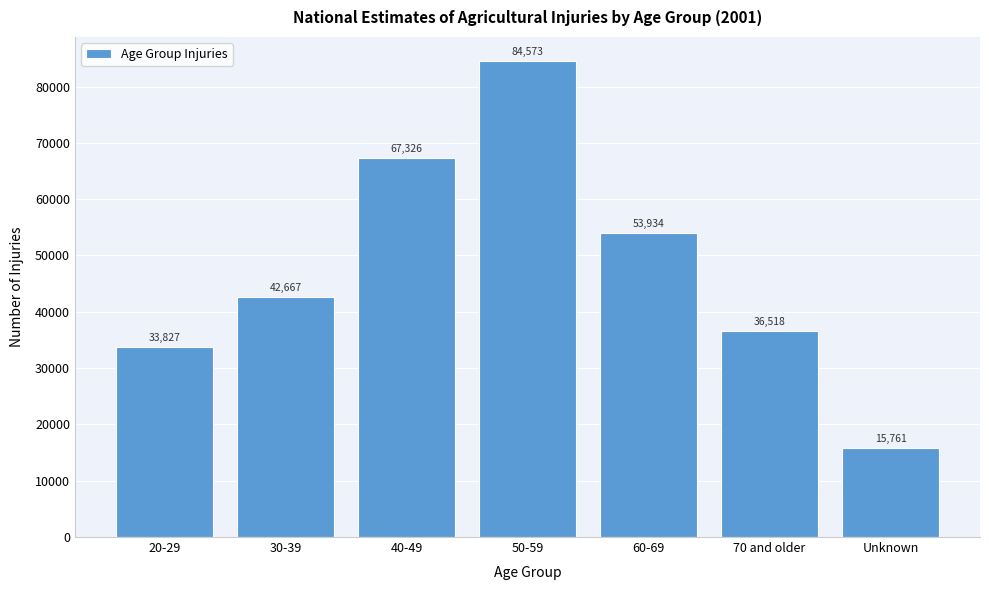

Reading left to right, list all the values displayed in this chart.

33827	42667	67326	84573	53934	36518	15761